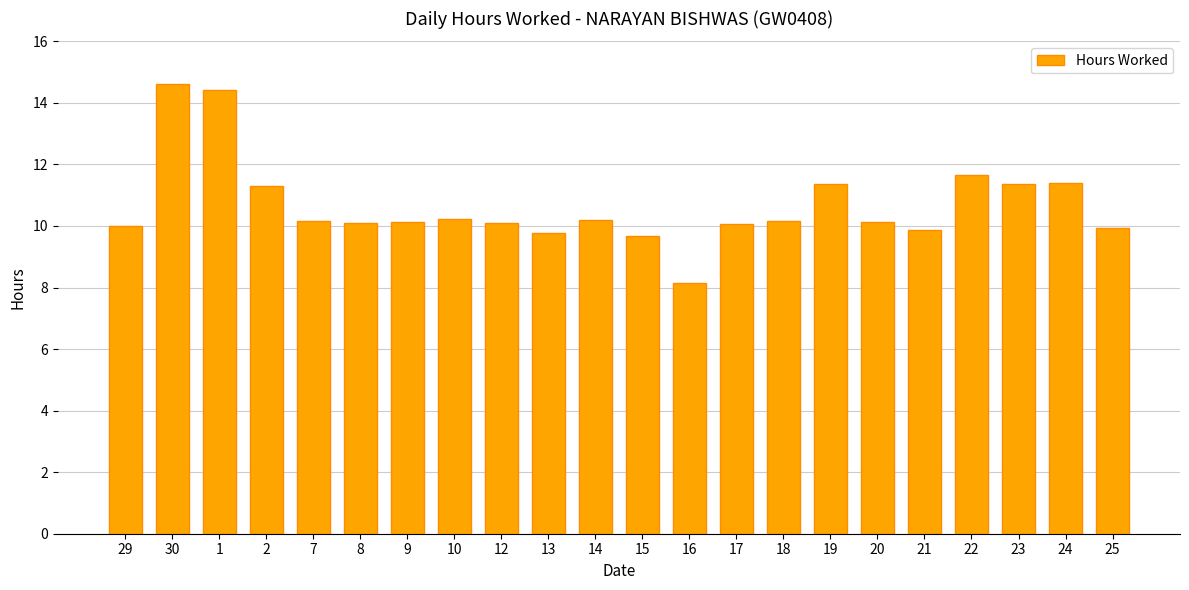

What is the difference between the maximum and minimum values?

6.5